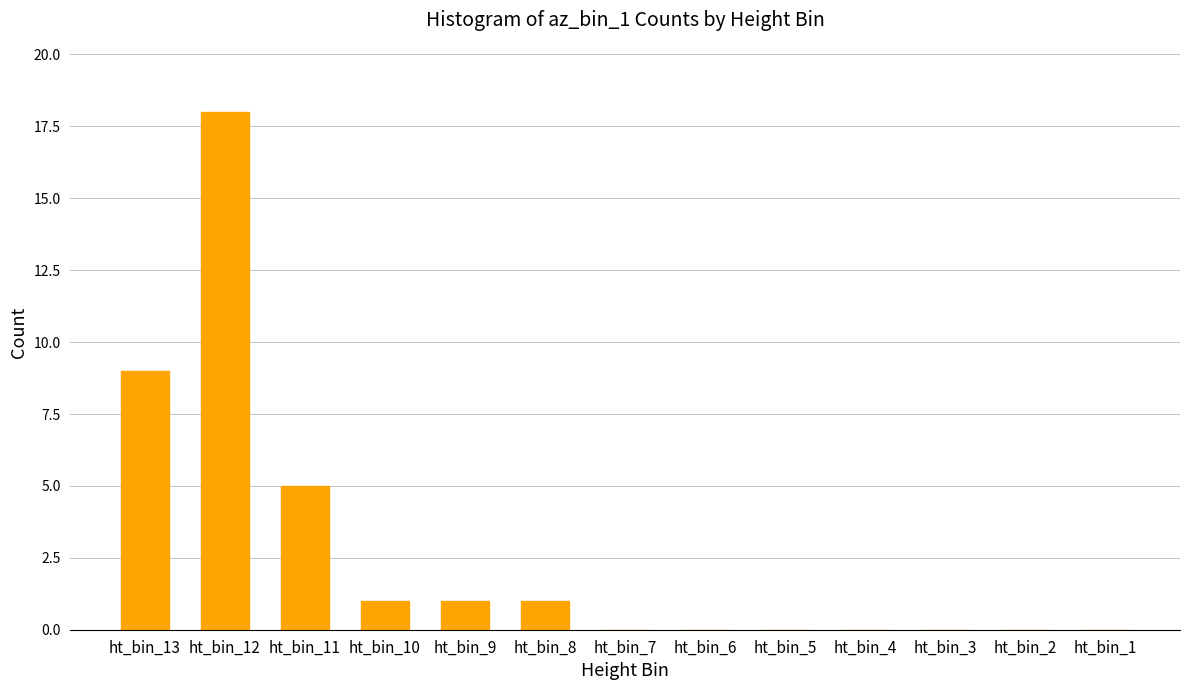

Reading right to left, extract all data points from this chart.

ht_bin_1=0	ht_bin_2=0	ht_bin_3=0	ht_bin_4=0	ht_bin_5=0	ht_bin_6=0	ht_bin_7=0	ht_bin_8=1	ht_bin_9=1	ht_bin_10=1	ht_bin_11=5	ht_bin_12=18	ht_bin_13=9